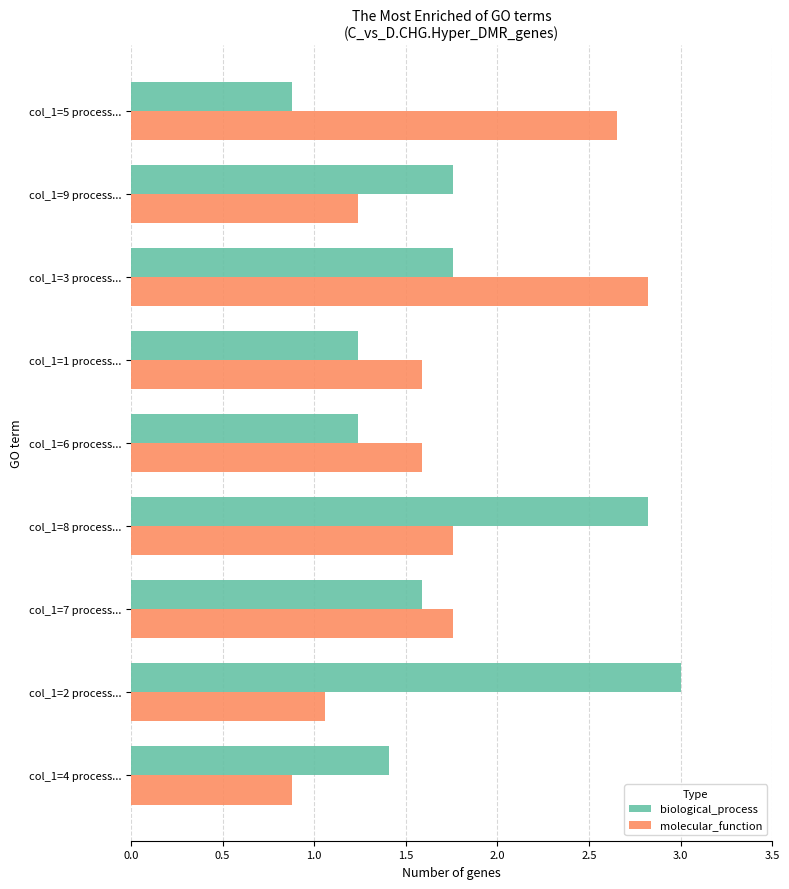

What is the smallest value displayed?

0.9